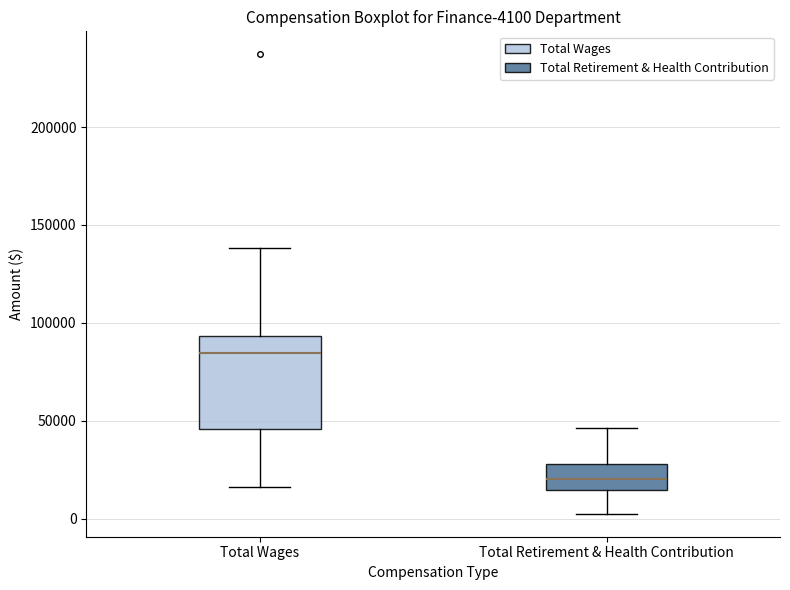

Comparing the boxes themselves (not the whiskers), which one is the tallest?

Total Wages